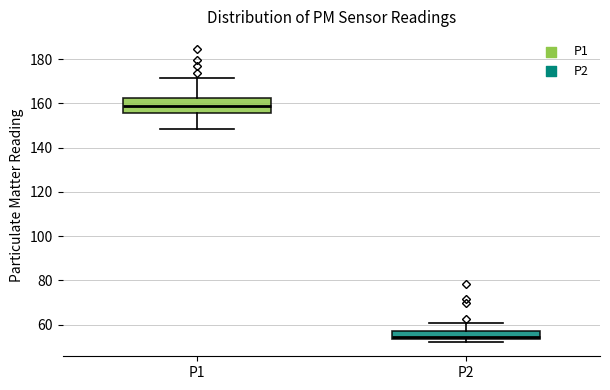

Reading left to right, read every box against the y-axis: the position of its median line, the range the box covers, and the ends of its whiskers. The values are not printed on the chart, so give them approximately, as read against the axis.

P1: median 158, box 156 to 162, whiskers 148 to 172
P2: median 54 (just above the box's lower edge), box 54 to 56, whiskers 52 to 60